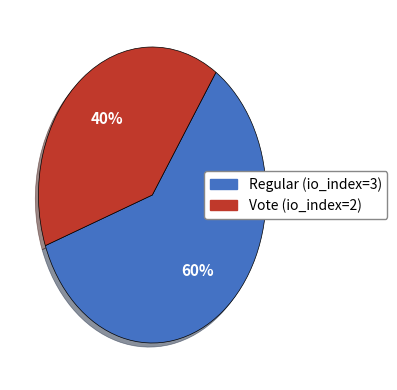

Combined, do Vote (io_index=2) and Regular (io_index=3) account for over 50%?

Yes